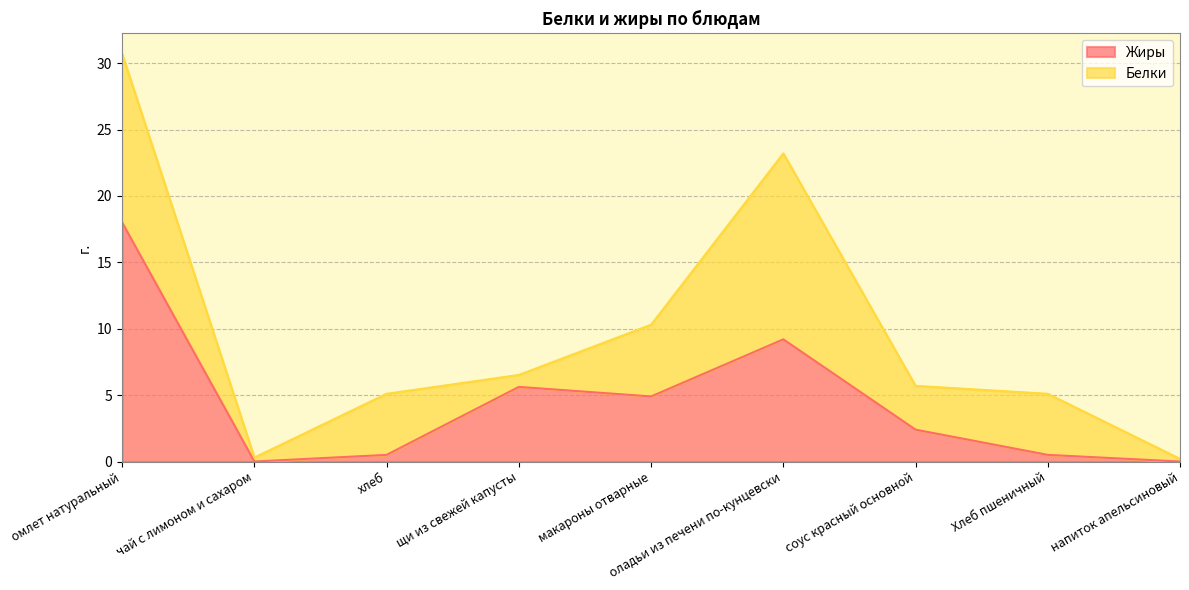

Does the chart display data point markers on the line(s)?

No